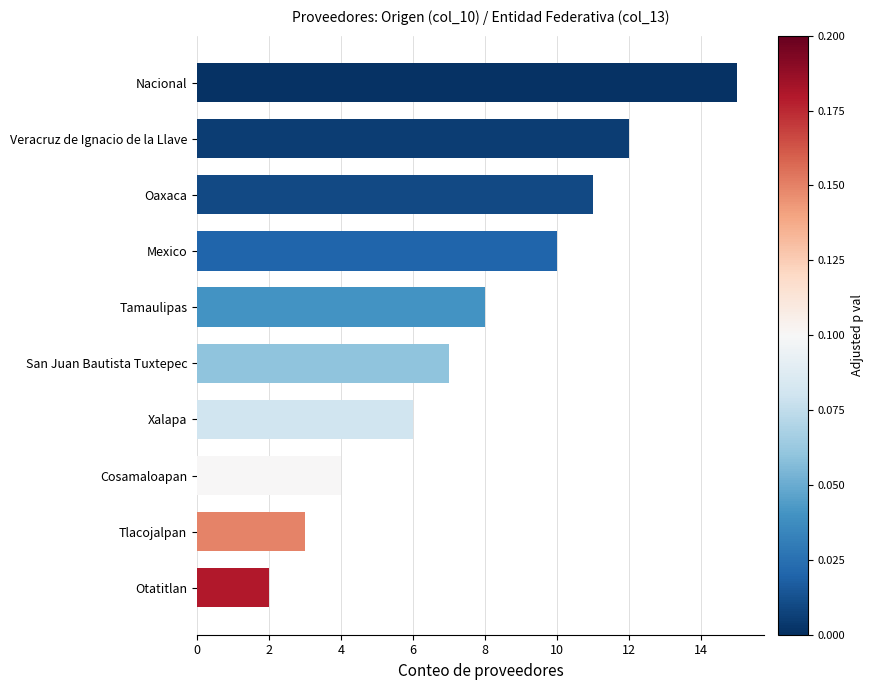

What is the average value?

8